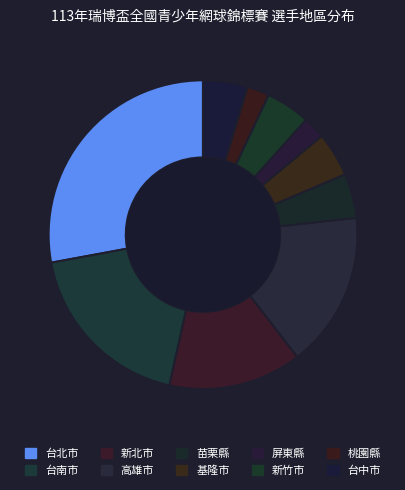

Count the number of slices in the pie.

10